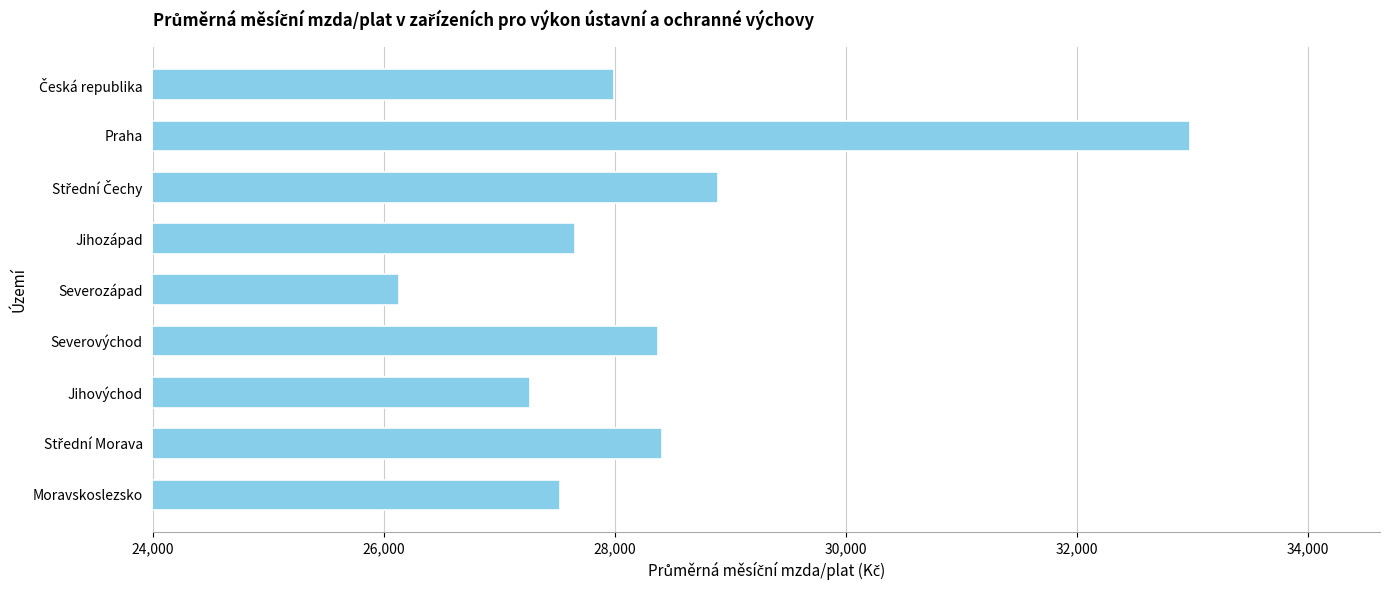

The chart shows a value of 45253.5 at Jihovýchod. True or false?

False